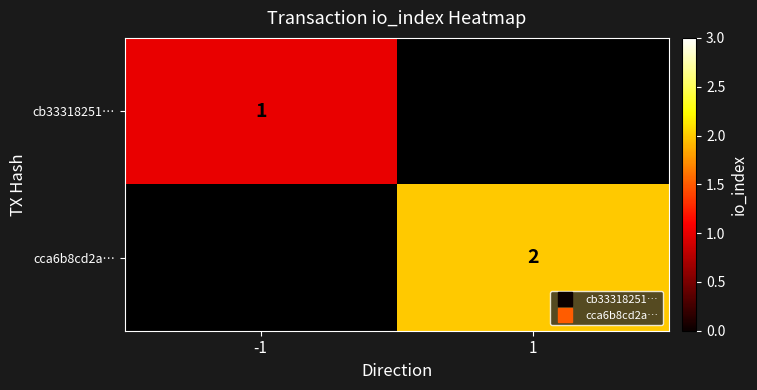

How many data points does each series have?

2